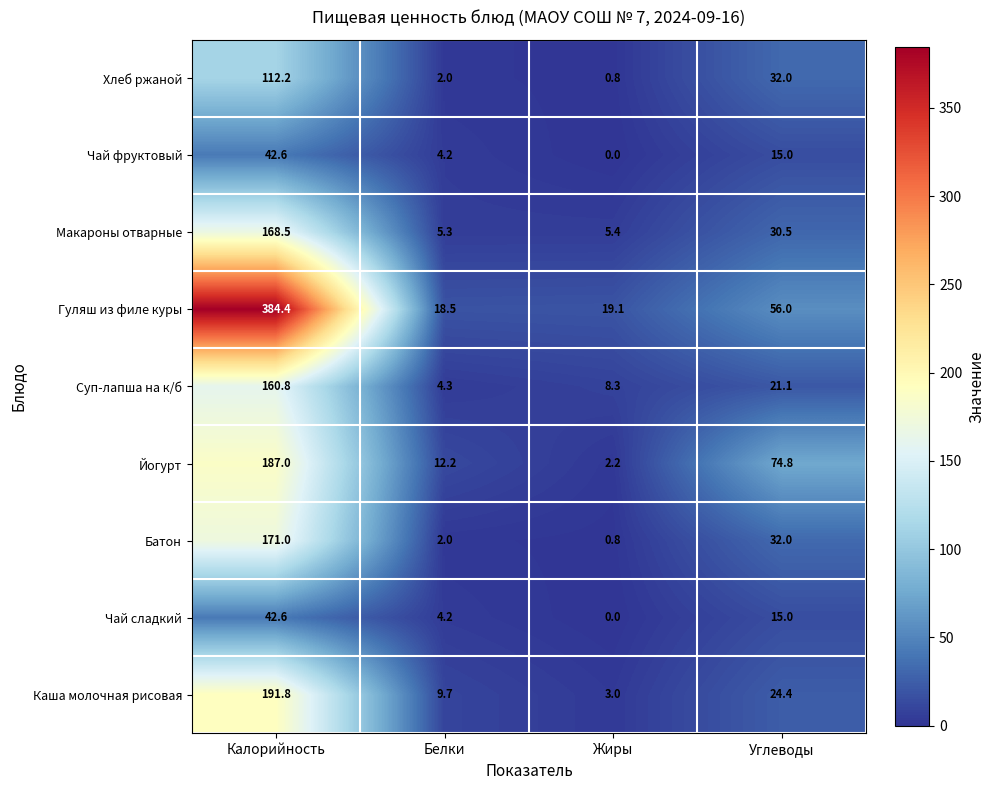

What is the greatest value displayed?

384.4